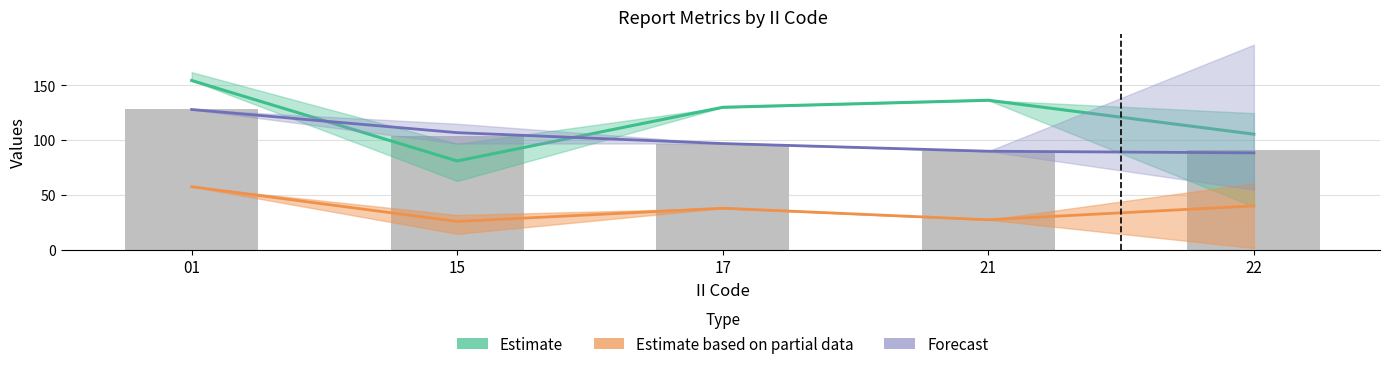

Which category has the lowest value across all series?

15